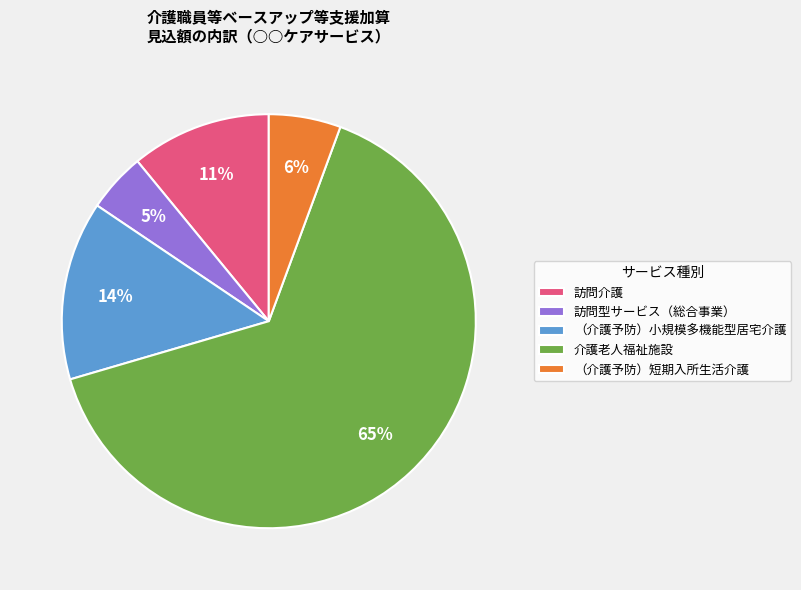

To the nearest percent, what is the combined percentage of （介護予防）短期入所生活介護 and （介護予防）小規模多機能型居宅介護?

20%